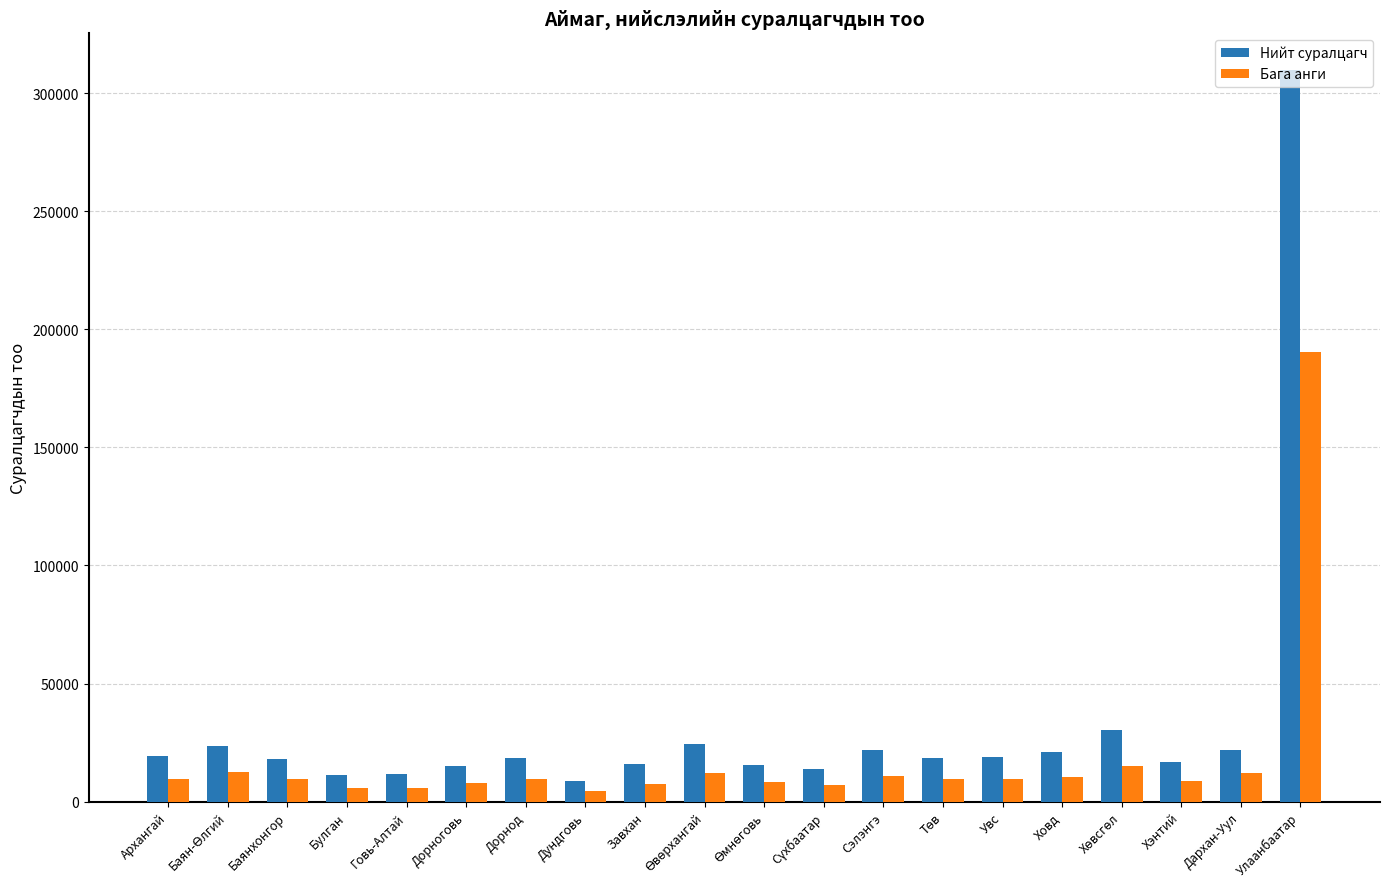

What is the difference between the maximum and minimum values in the Бага анги series?

185975